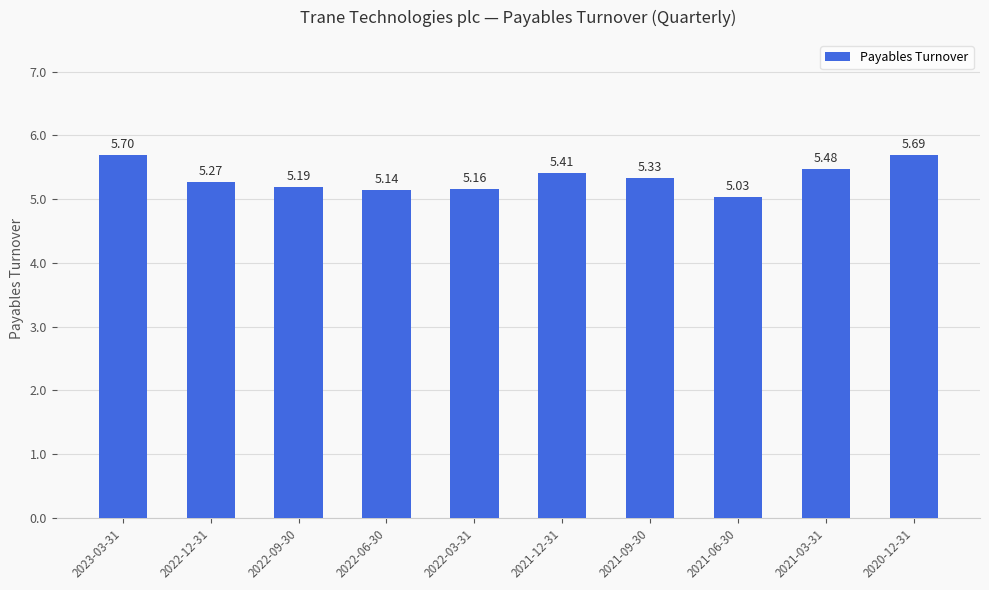

What is the sum of the values at 2022-12-31 and 2022-09-30?

10.5